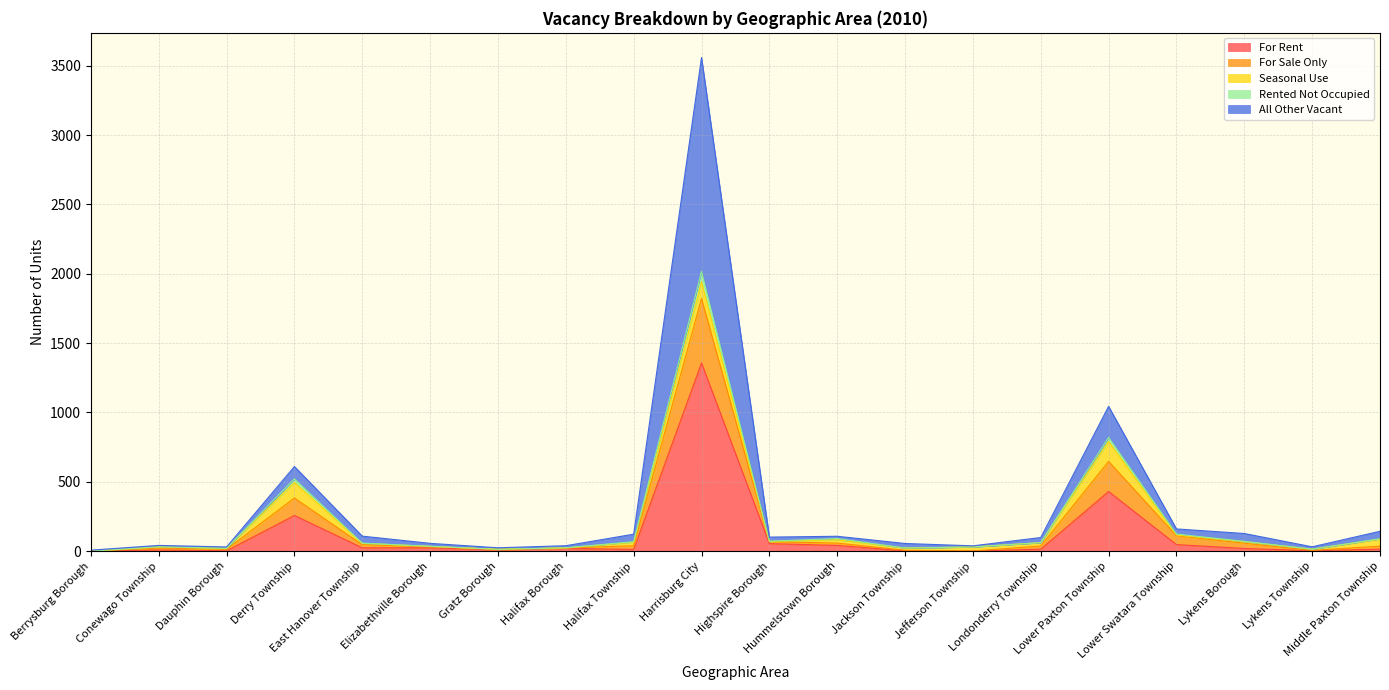

What is the label of the 5th point from the right?

Lower Paxton Township